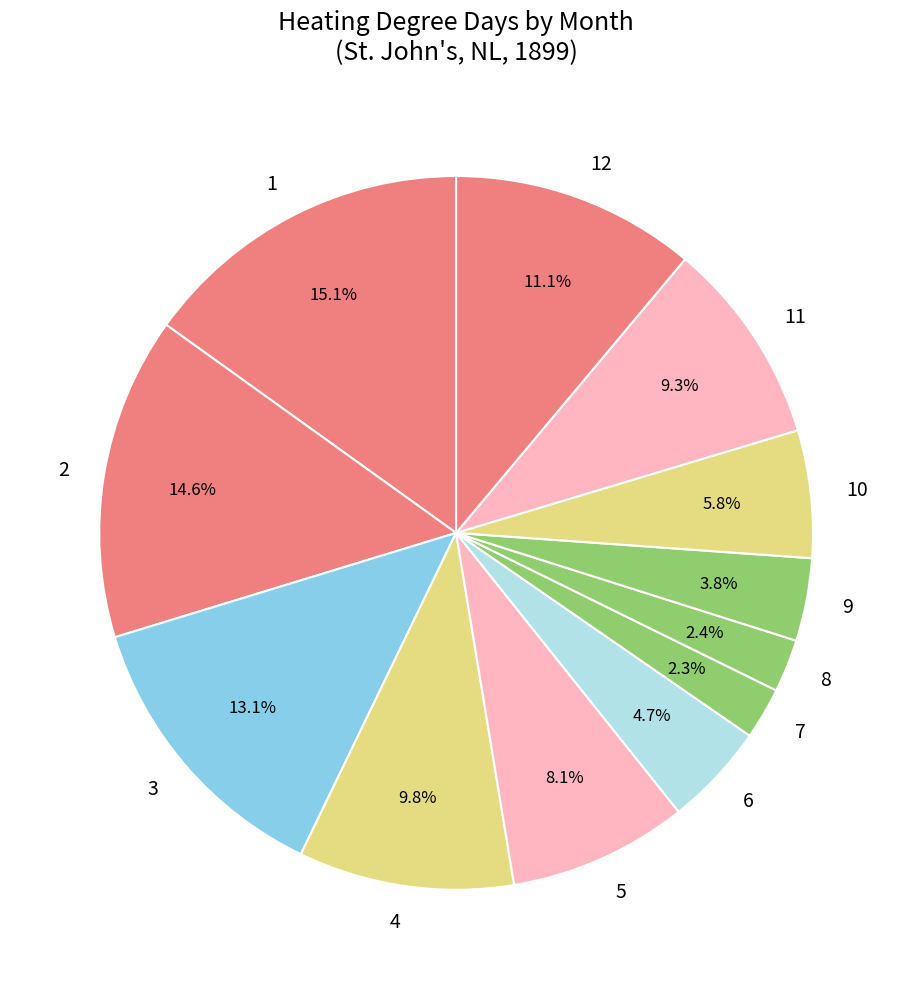

True or false: 2 accounts for 1% of the total.

False